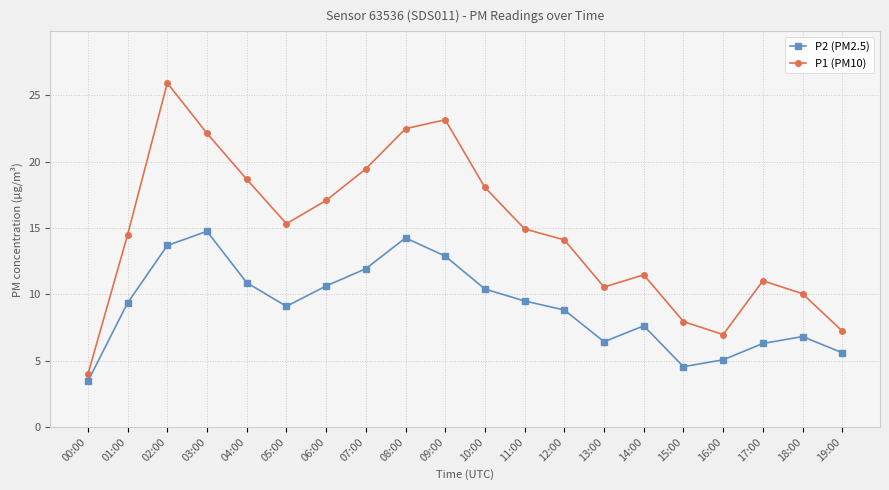

What is the spread (max minus min) of values at 13:00?

4.1